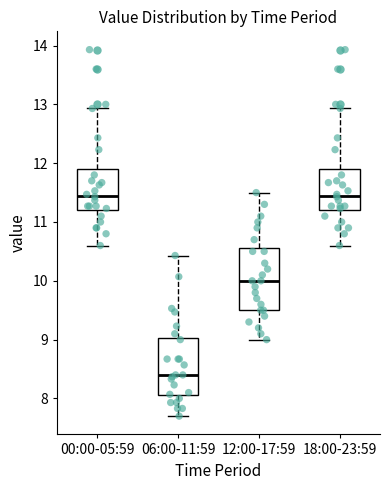

Where is the lower edge of the box for 18:00-23:59 on the y-axis? The values are not printed on the chart, so give them approximately, as read against the axis.

11.2